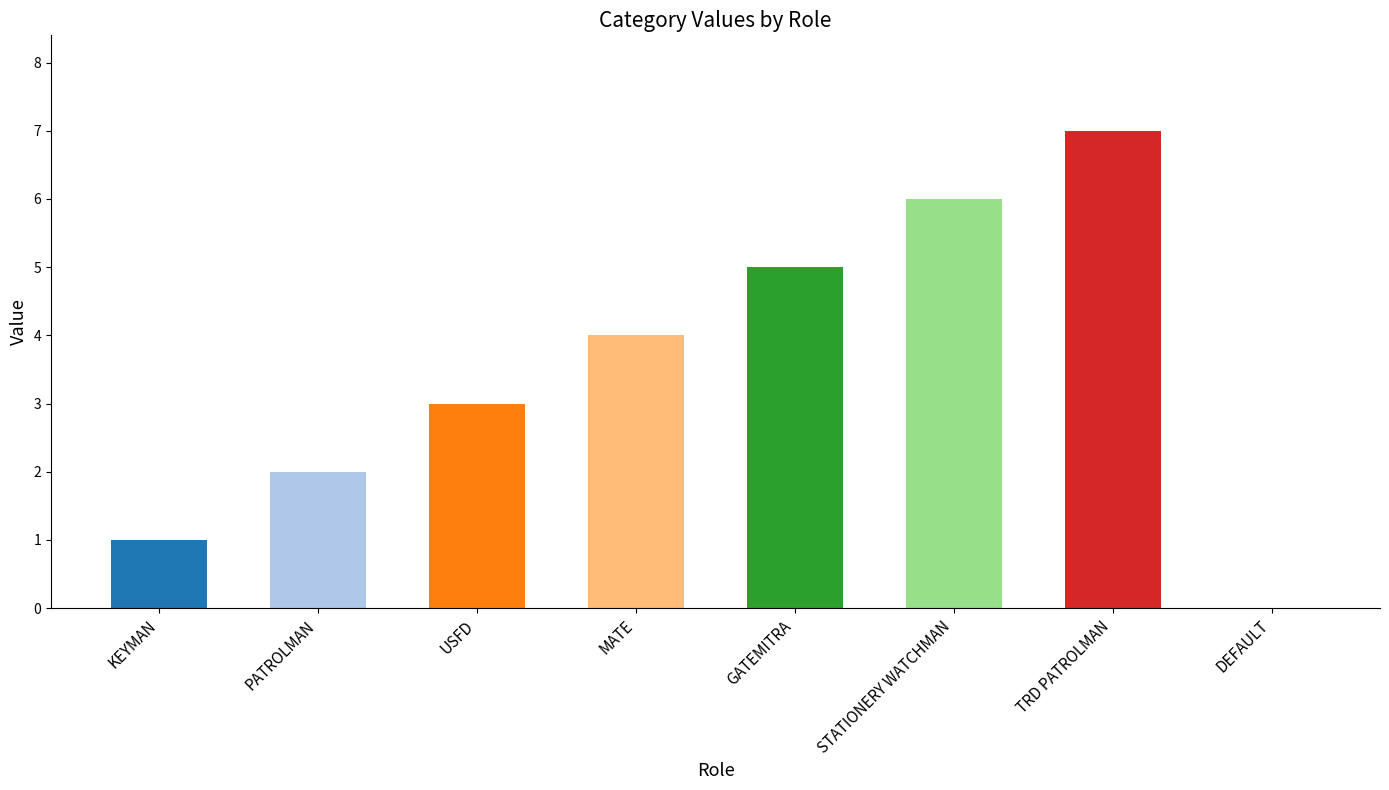

The chart shows a value of 1 at KEYMAN. True or false?

True